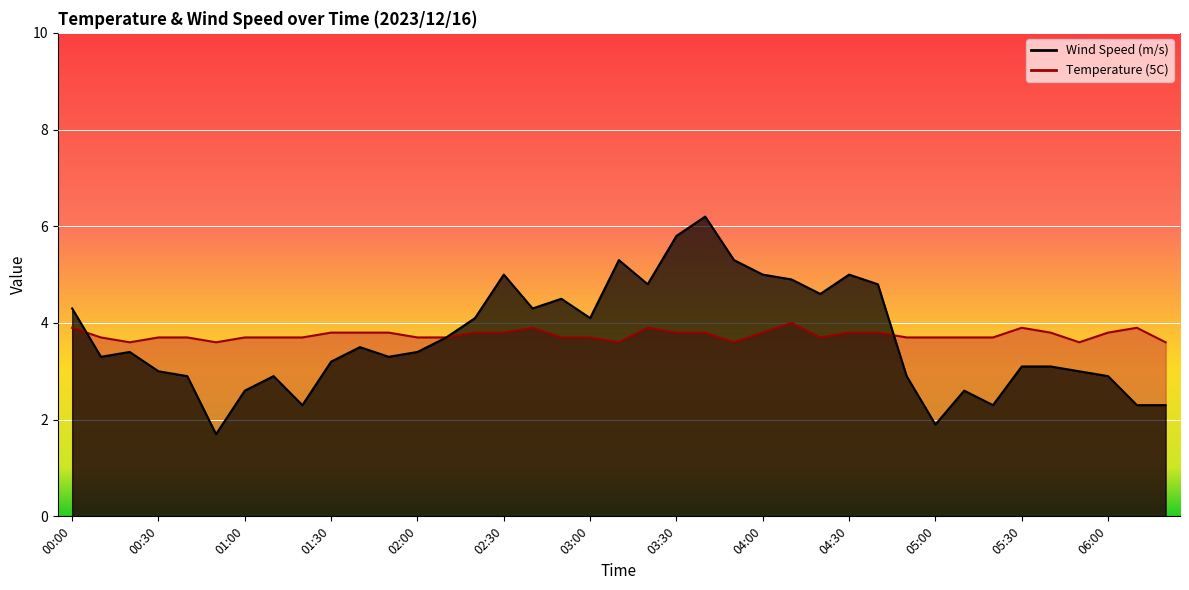

What is the greatest value displayed?

6.2